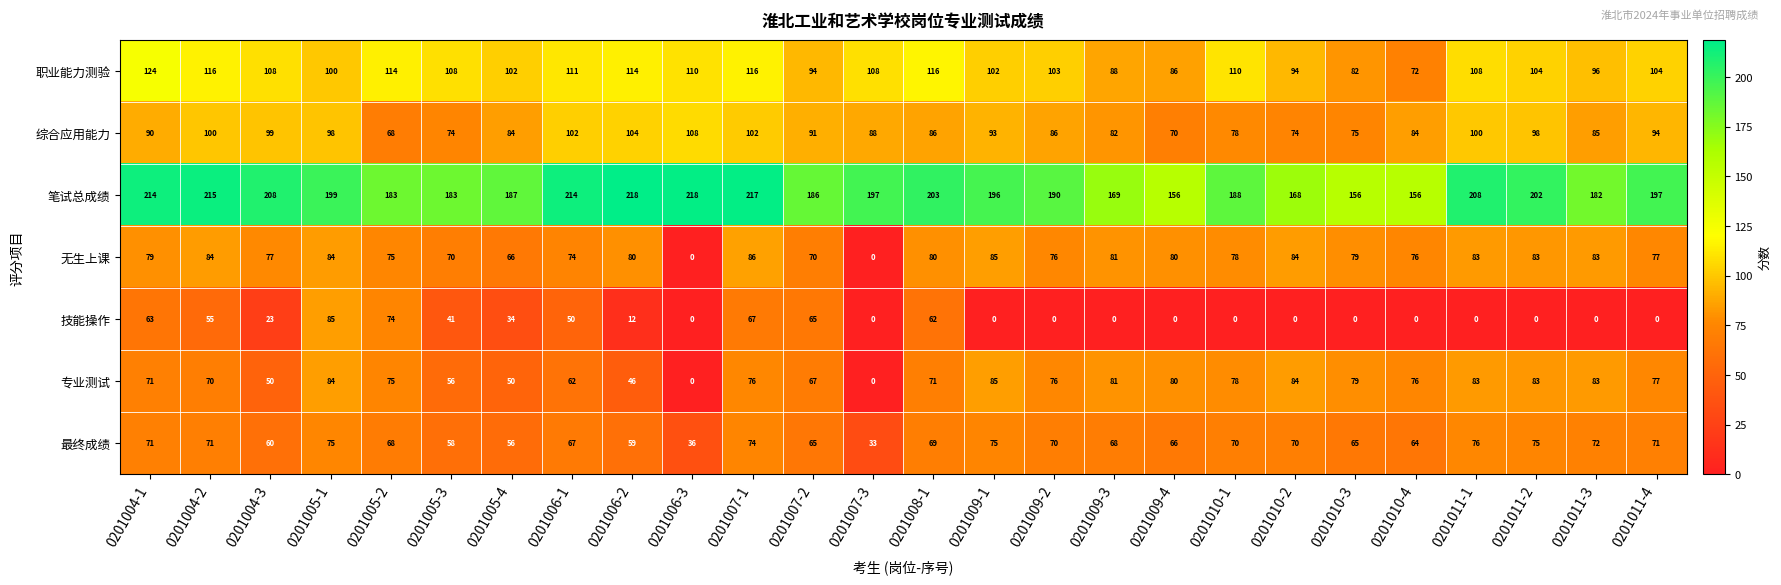

How many series are shown in this chart?

7